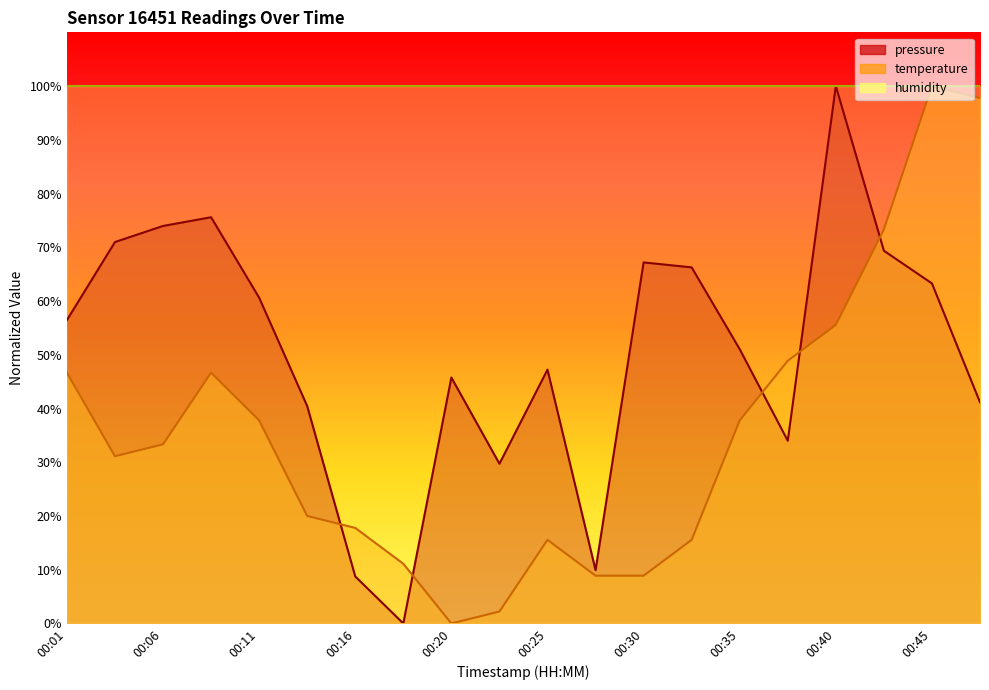

Reading left to right, what are all the values shown in this chart?

pressure: 00:01=56.5	00:03=71.0	00:06=74.0	00:08=75.6	00:11=60.6	00:13=40.4	00:16=8.7	00:18=0.0	00:20=45.8	00:23=29.7	00:25=47.2	00:28=9.9	00:30=67.2	00:33=66.3	00:35=51.0	00:38=34.0	00:40=100.0	00:43=69.4	00:45=63.3	00:48=41.2
temperature: 00:01=46.7	00:03=31.1	00:06=33.3	00:08=46.7	00:11=37.8	00:13=20.0	00:16=17.8	00:18=11.1	00:20=0.0	00:23=2.2	00:25=15.6	00:28=8.9	00:30=8.9	00:33=15.6	00:35=37.8	00:38=48.9	00:40=55.6	00:43=73.3	00:45=100.0	00:48=97.8